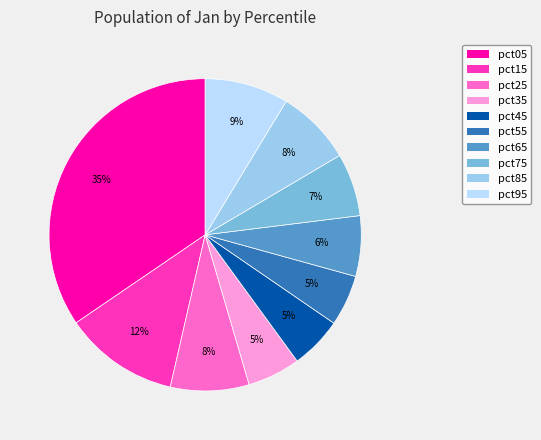

To the nearest percent, what is the average slice percentage?

10%